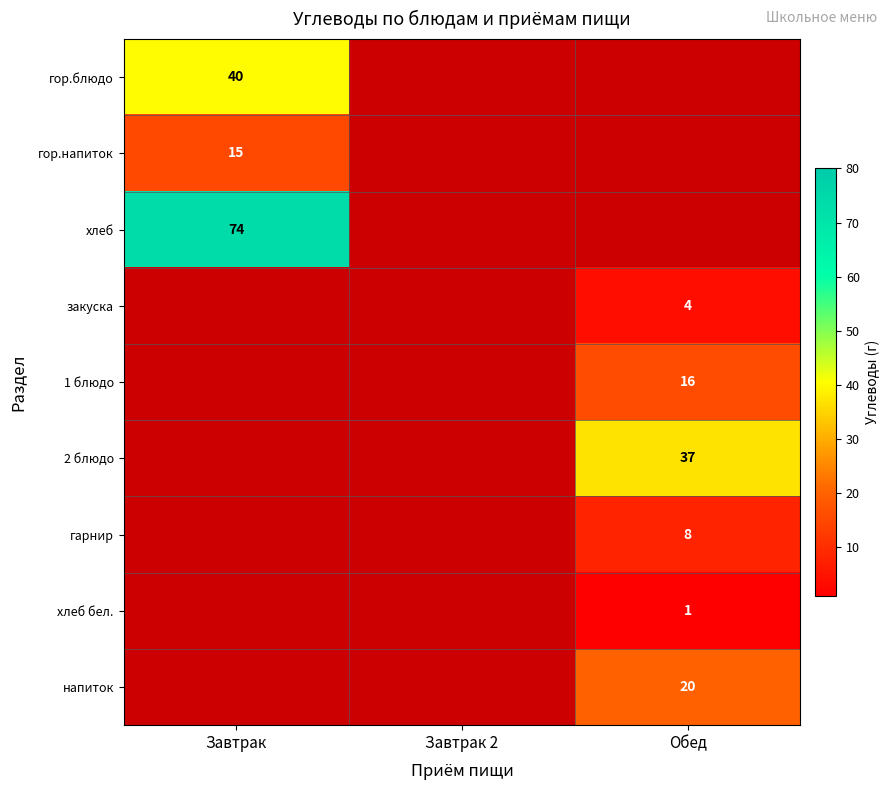

The хлеб бел. series shows 0.2 at Обед. True or false?

False